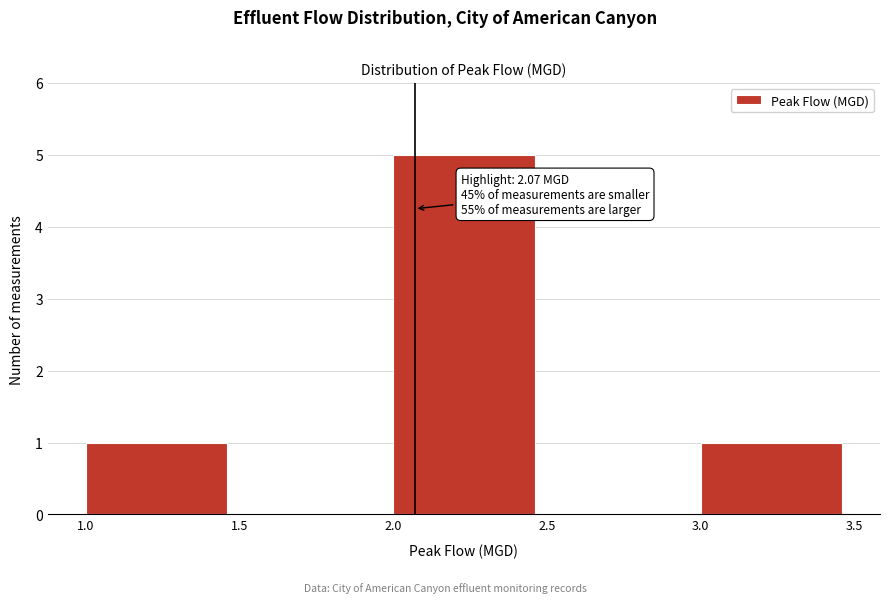

Which range on the x-axis has the tallest bar?

2.0 to 2.5